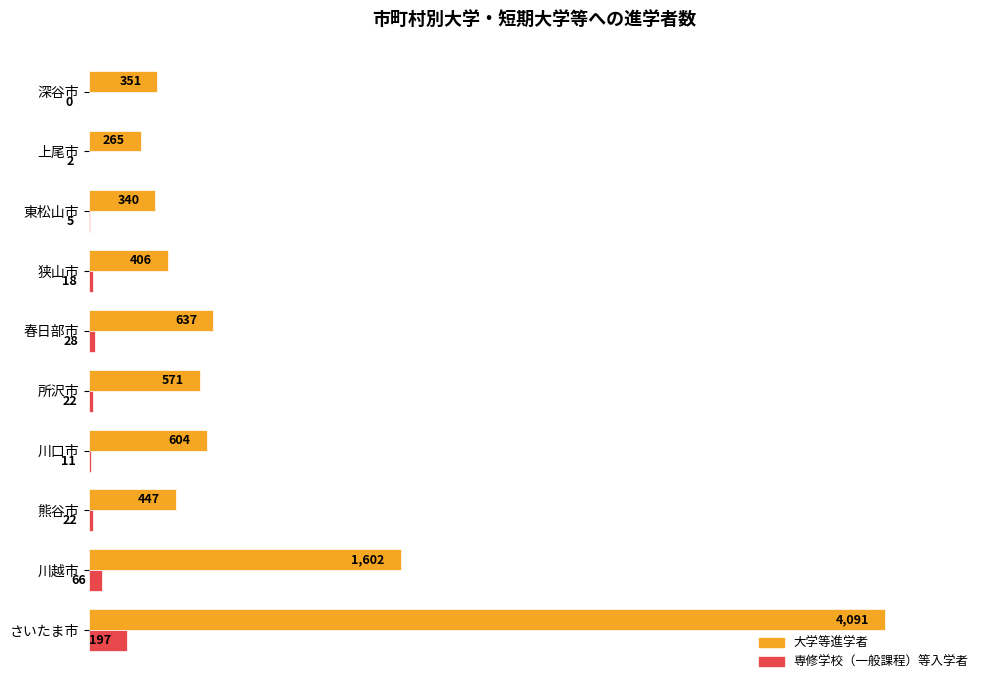

Is the value of 大学等進学者 at 川越市 greater than the value of 専修学校（一般課程）等入学者 at 東松山市?

Yes